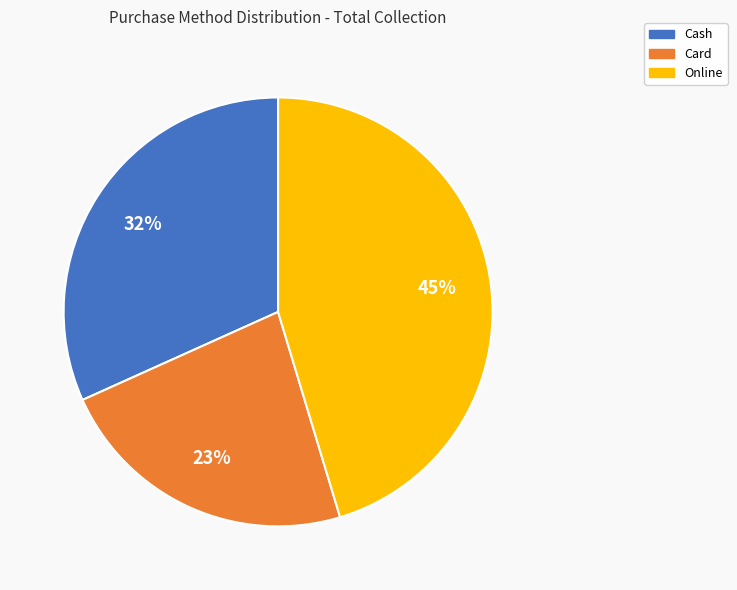

To the nearest percent, what is the difference between the largest and smallest slice percentages?

22%